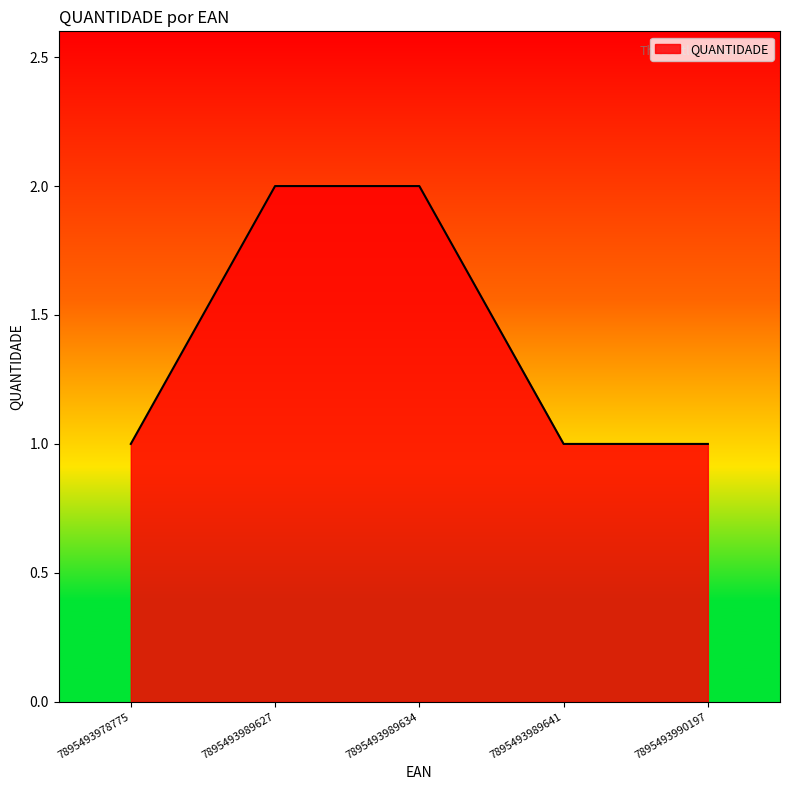

True or false: there are more than 1 points higher than both neighbors.

False